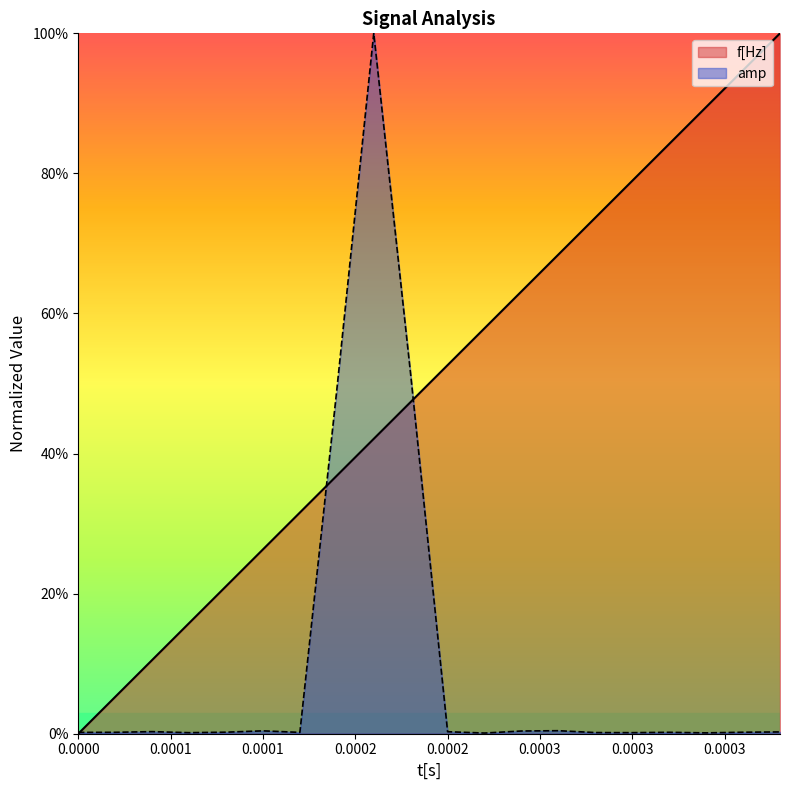

Which series has the largest total across all categories?

f[Hz]